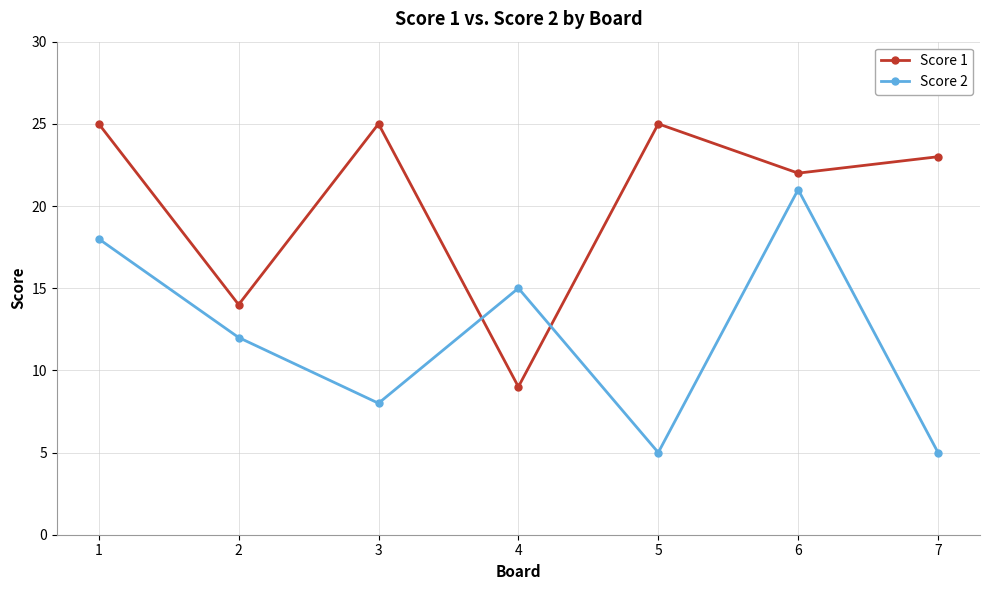

What is the difference between the maximum and minimum values in the Score 2 series?

16